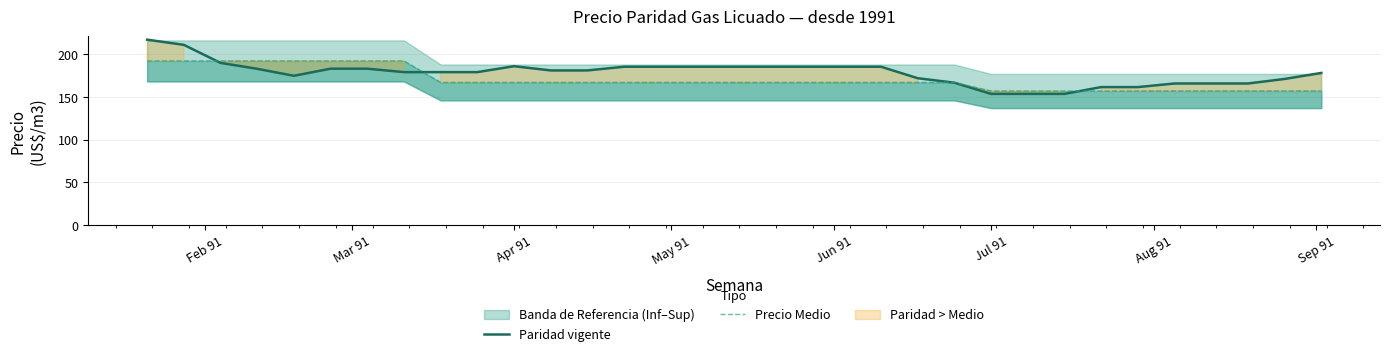

What is the sum of all Paridad vigente values?

5879.7